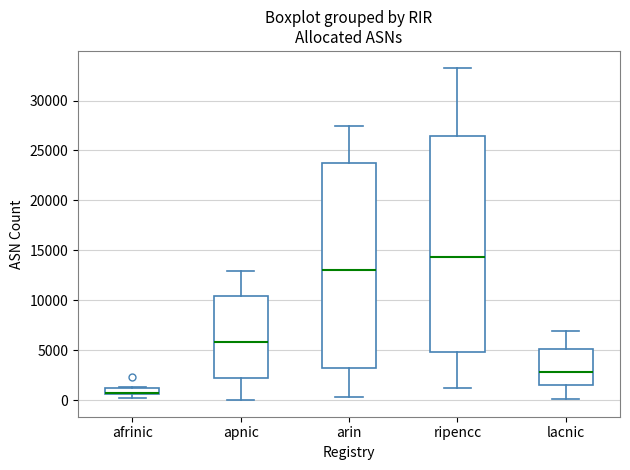

Which box is the tallest, from its lower edge to its upper edge?

ripencc